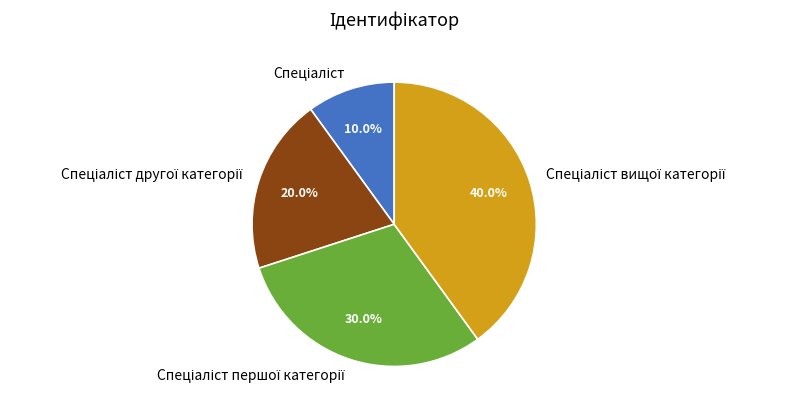

To the nearest percent, what is the average slice percentage?

25%